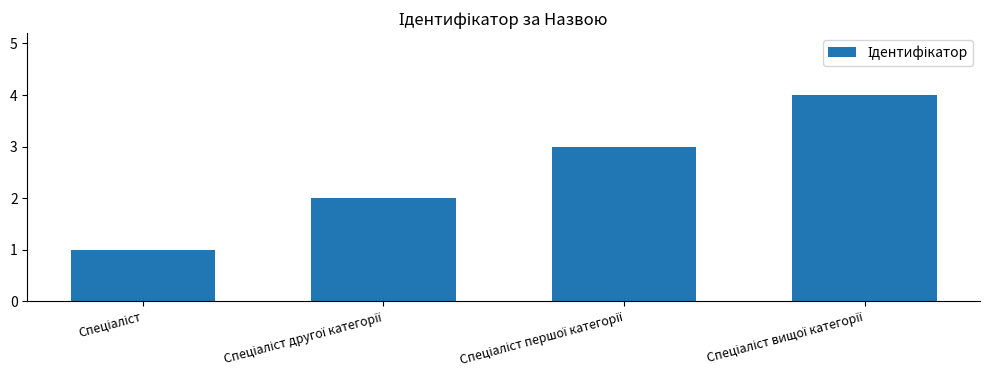

What is the maximum value shown in the chart?

4